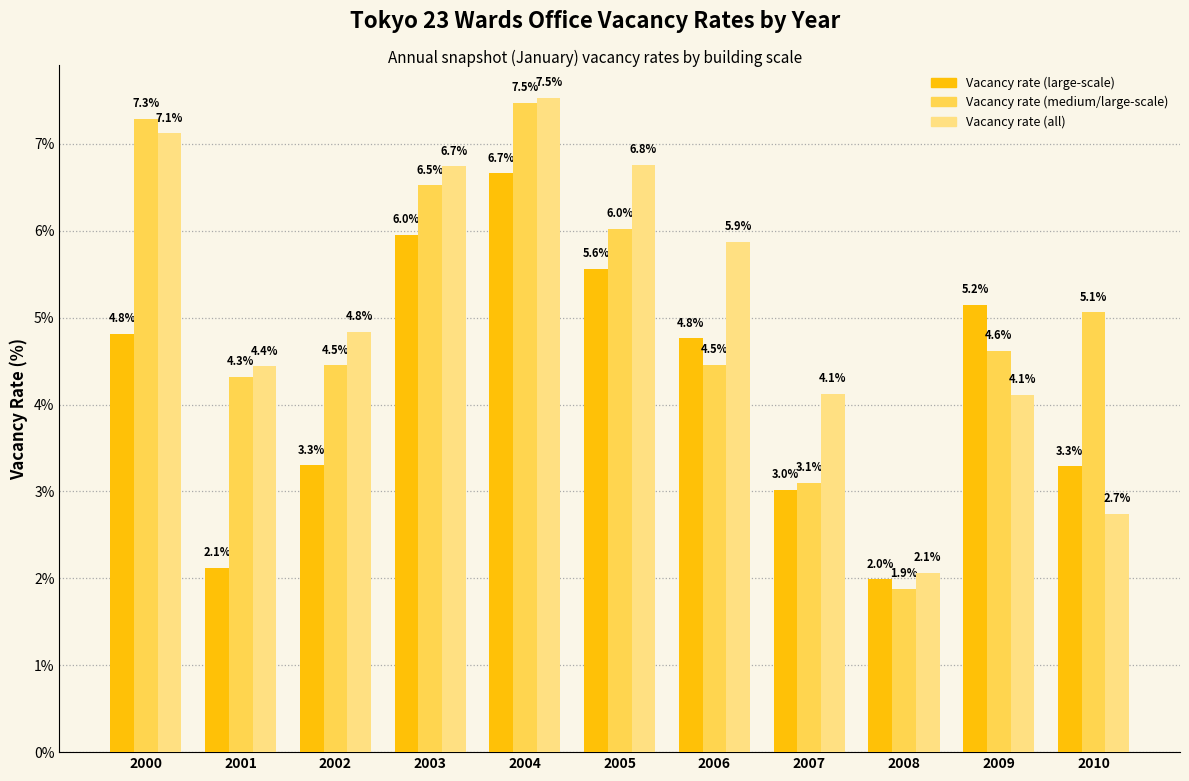

What is the greatest value displayed?

7.5